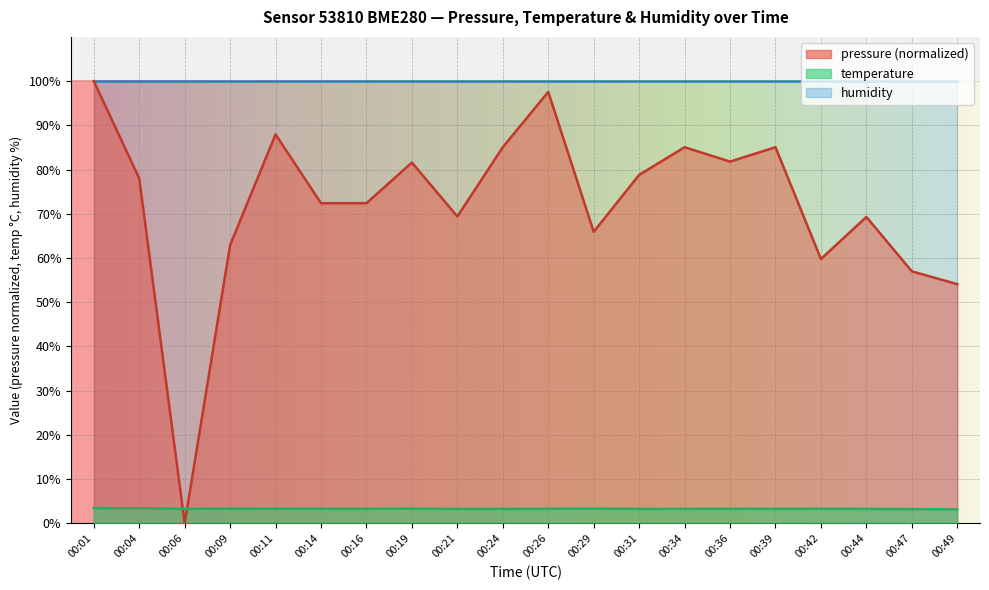

What is the approximate value of temperature at 00:06?

3.3